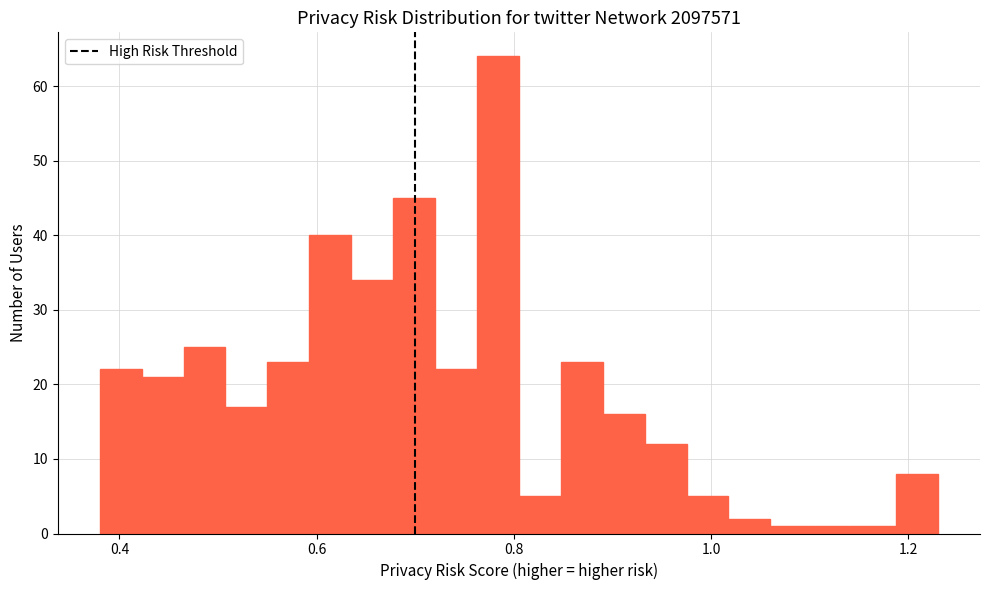

Read against the x-axis, roughly where is the centre of the tallest bar?

0.78